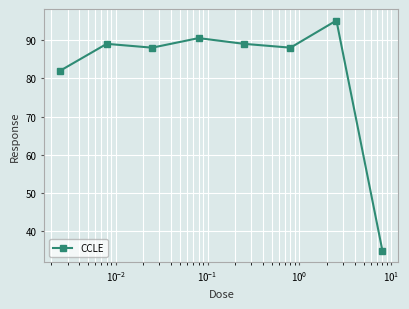

What is the difference between the maximum and minimum values?

60.1